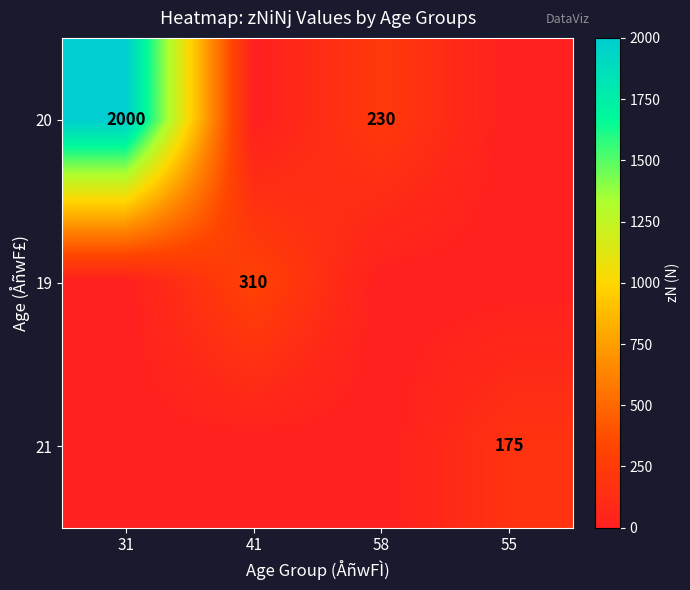

At which category is the sum across all series the highest?

31